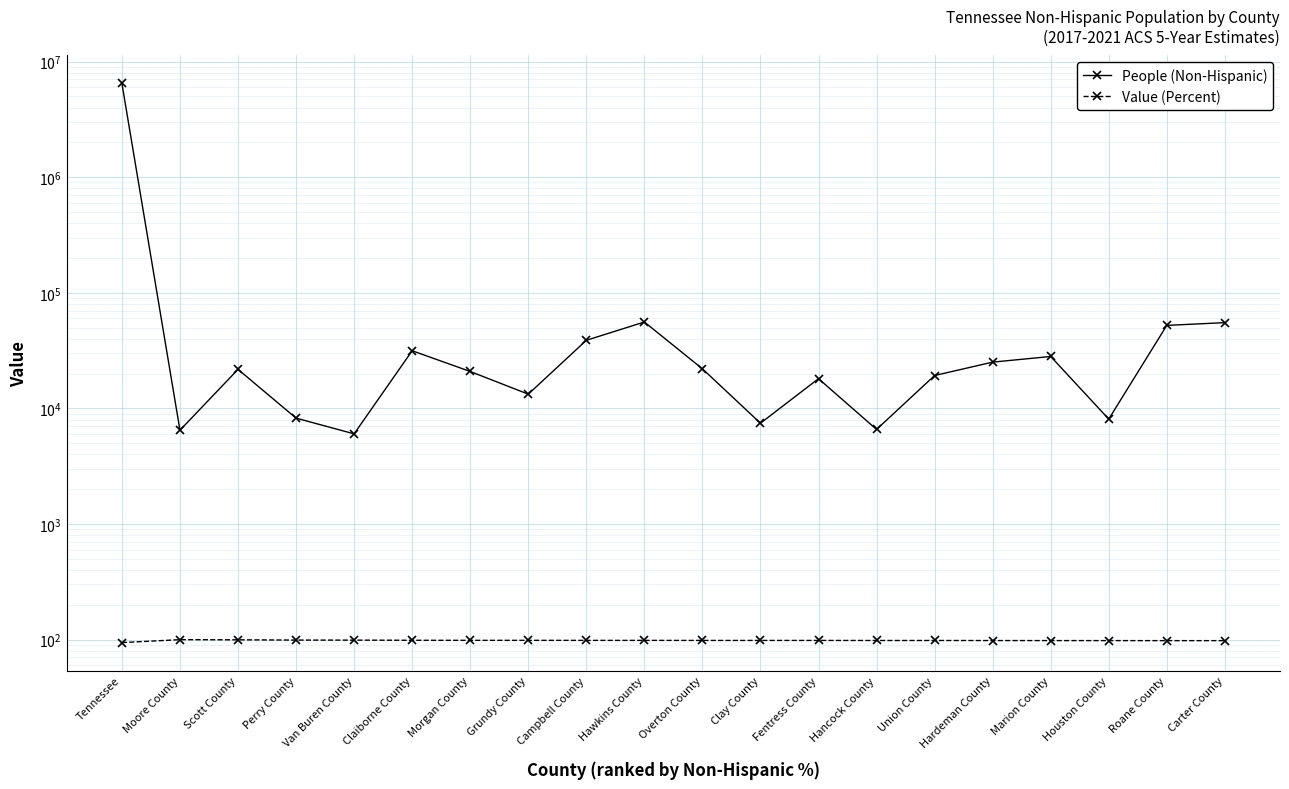

At which category does People (Non-Hispanic) reach its first local valley?

Moore County